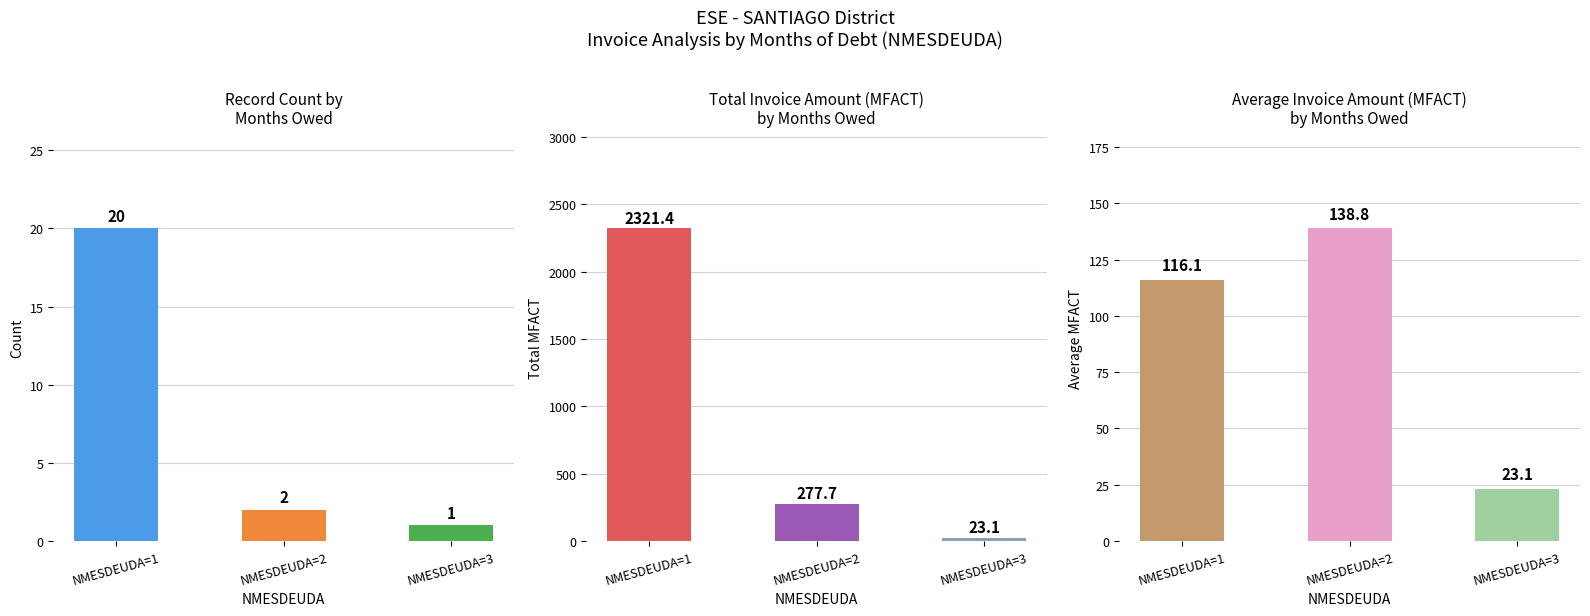

List the labels in order of Avg MFACT value, smallest first.

NMESDEUDA=3, NMESDEUDA=1, NMESDEUDA=2